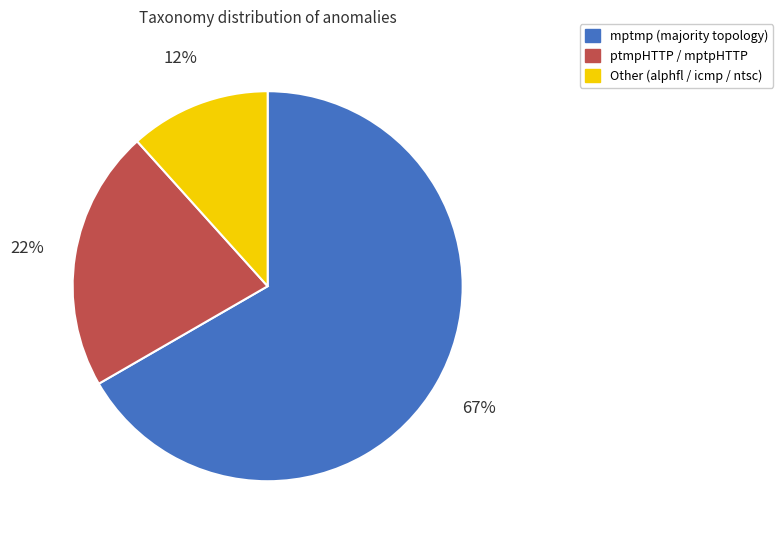

To the nearest percent, what is the average slice percentage?

33%